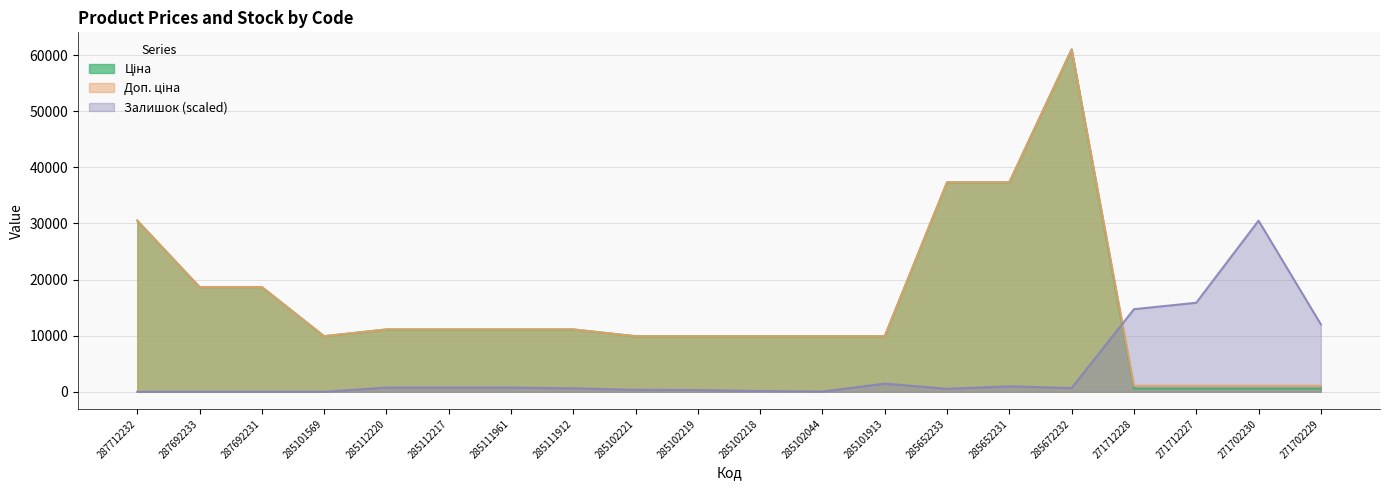

At 285652231, list the series in order from largest to smallest.

Ціна, Доп. ціна, Залишок